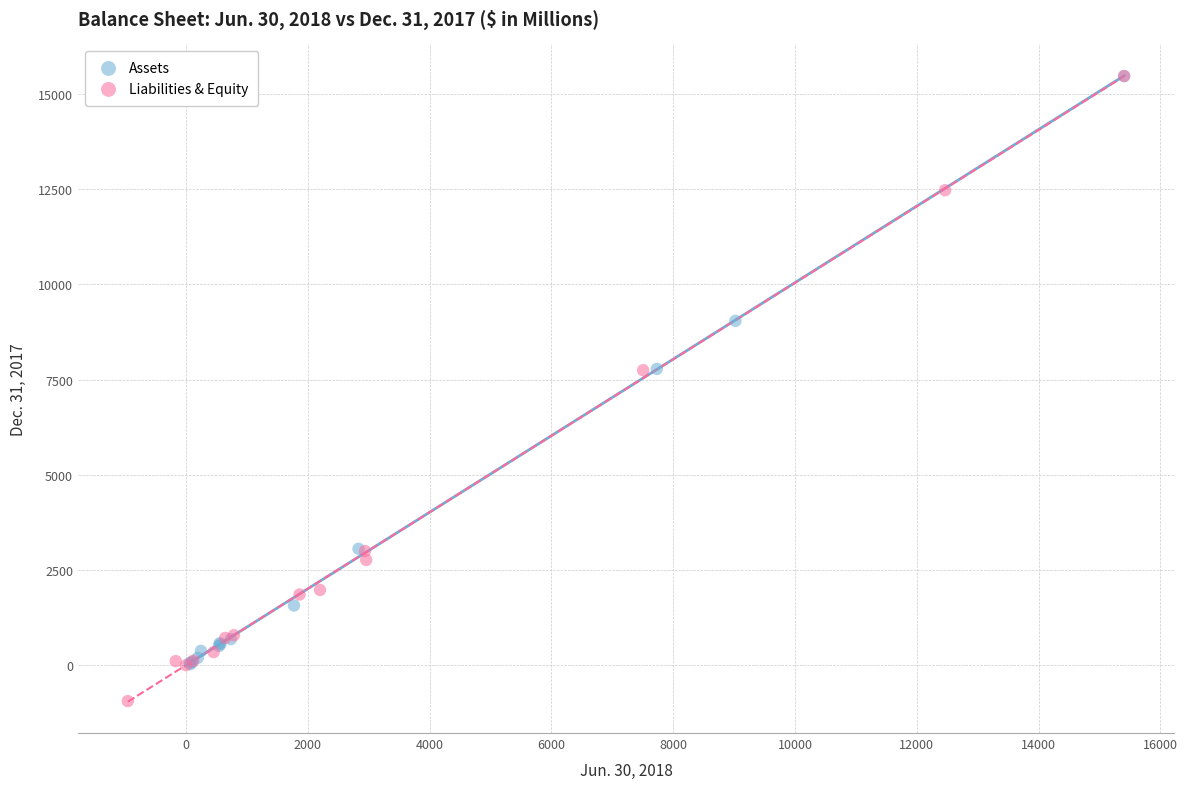

Which series contains the lowest Y value?

Liabilities & Equity